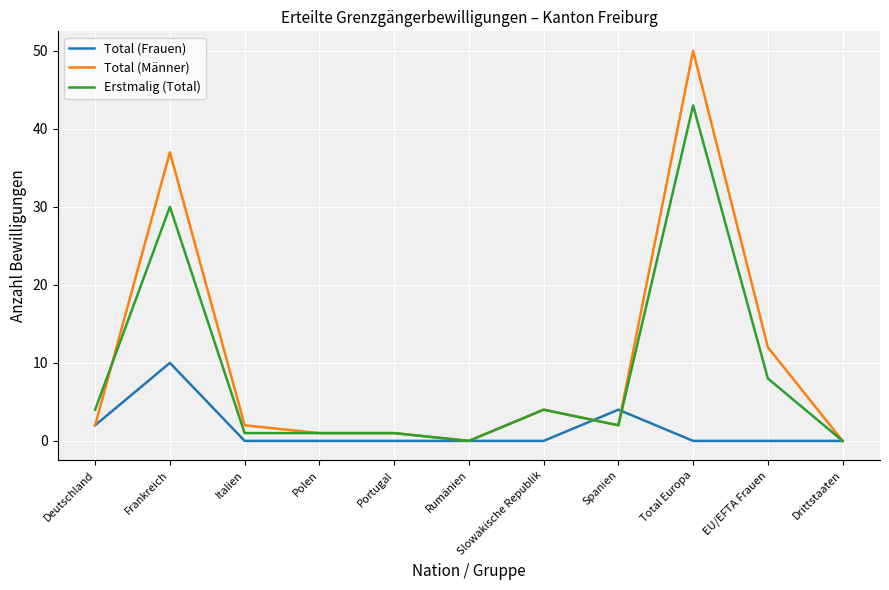

Which series has the largest total across all categories?

Total (Männer)